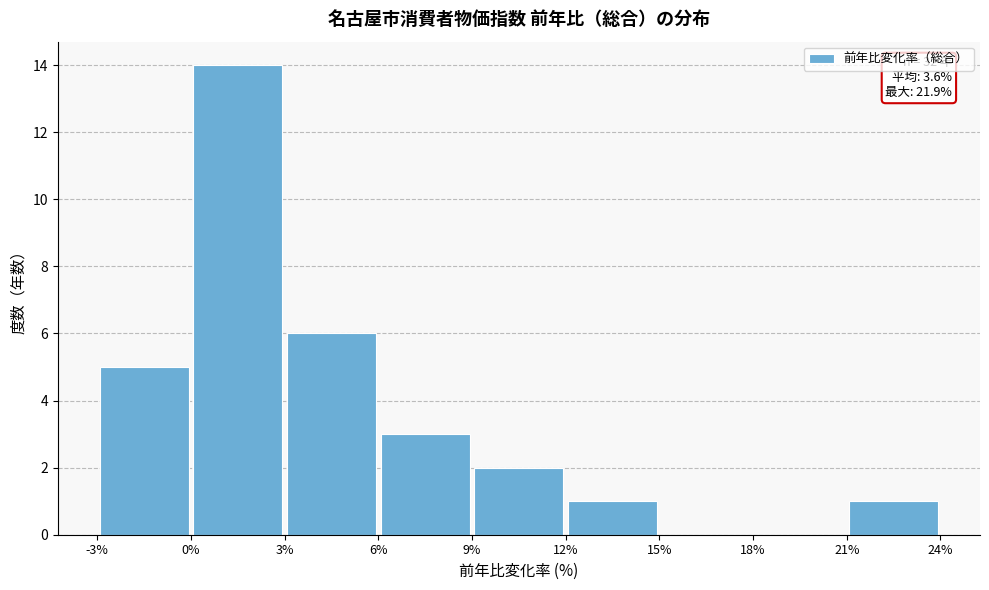

Which range on the x-axis has the tallest bar?

0% to 3%